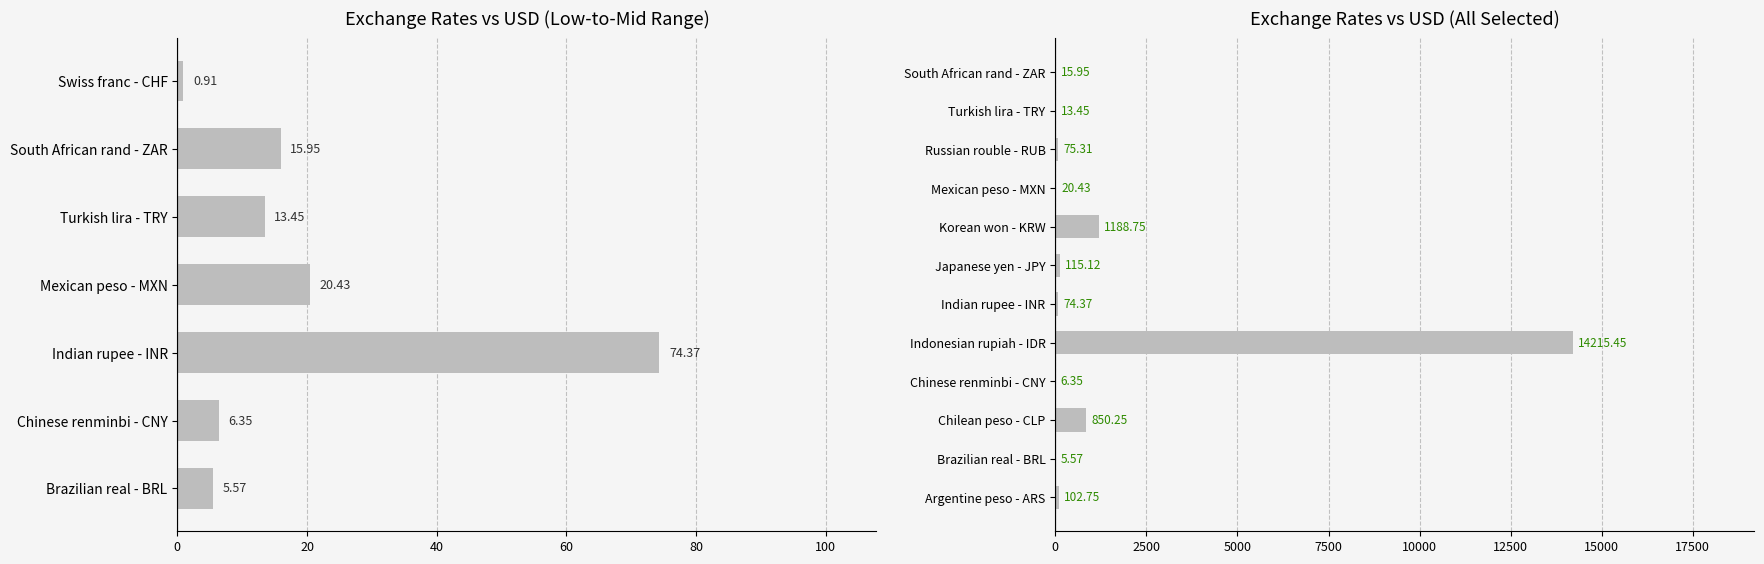

The value at Japanese yen - JPY is 115.1. True or false?

True